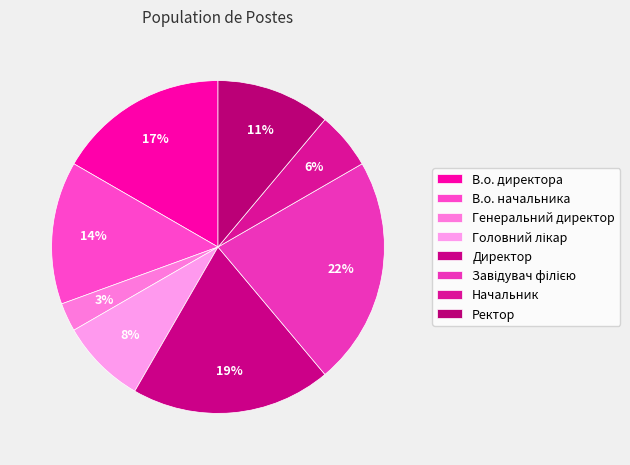

Count the number of slices in the pie.

8